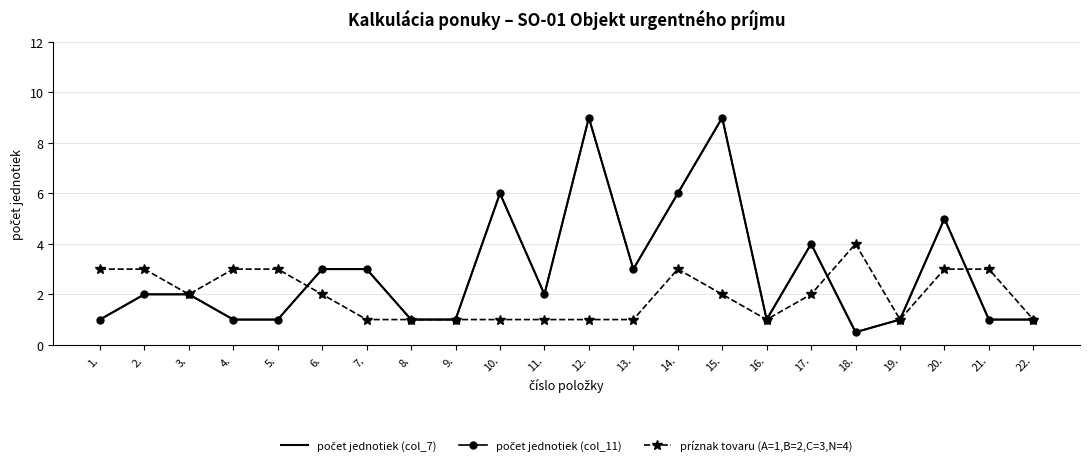

True or false: príznak tovaru (A=1,B=2,C=3,N=4) has a value of 3.0 at 14..

True